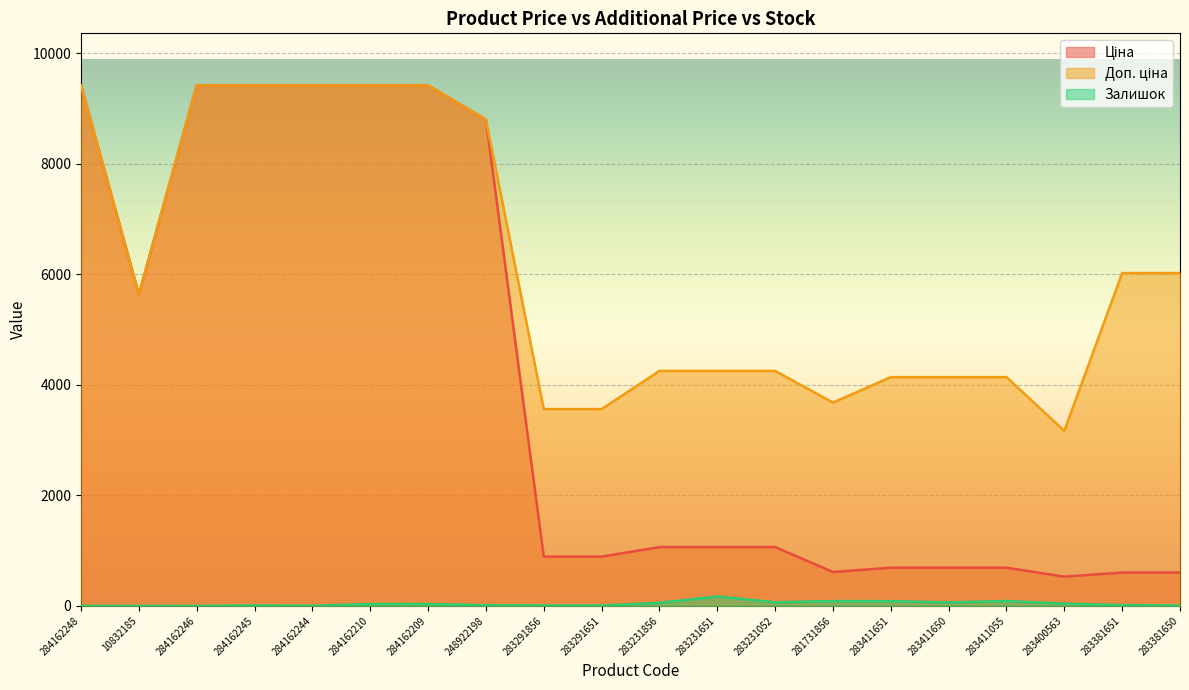

At which category is the sum across all series the highest?

284162209